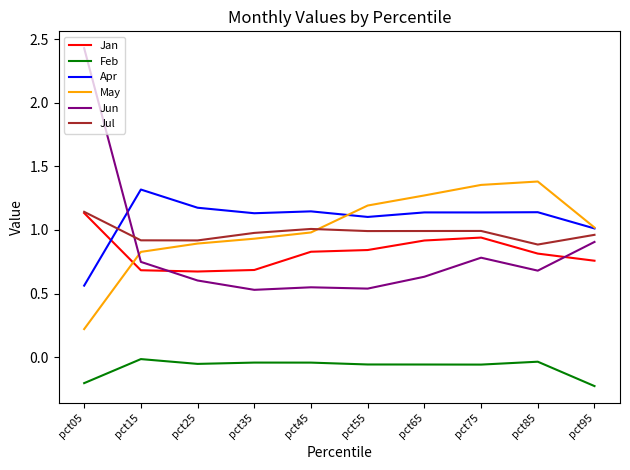

Which label corresponds to the largest value in the chart?

pct05